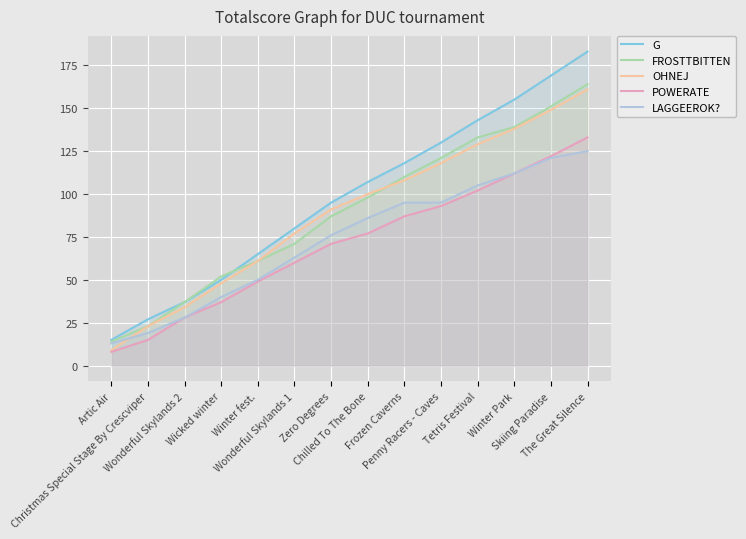

True or false: G and POWERATE cross at least once.

False